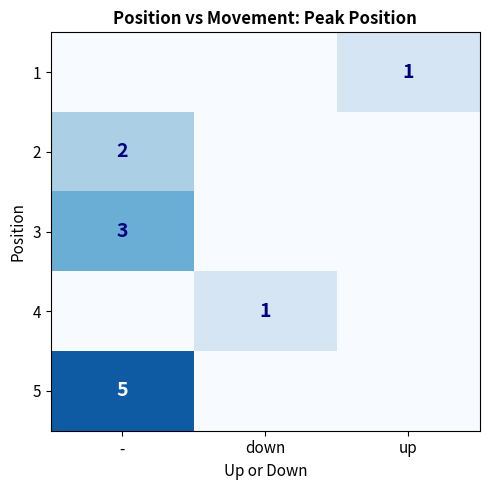

Is it true that 2 equals 2 at -?

True